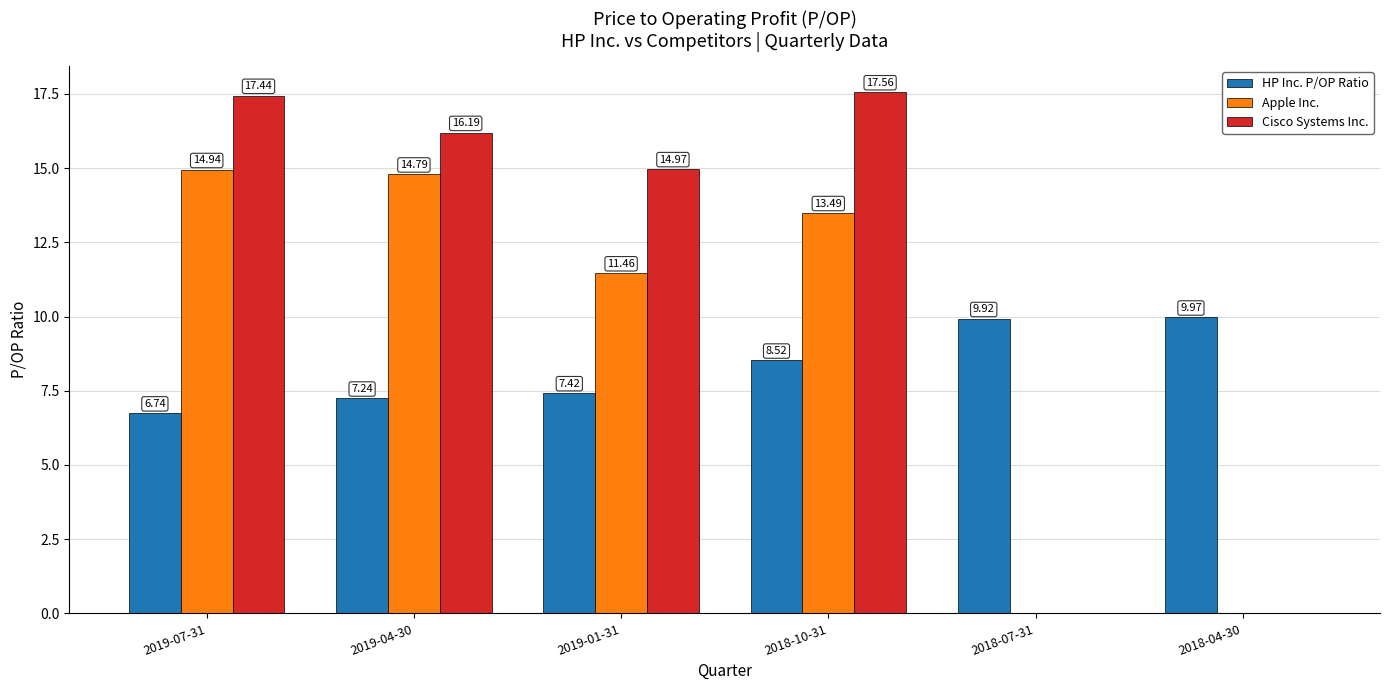

What is the sum of the Cisco Systems Inc. values at 2018-10-31 and 2018-04-30?

17.6